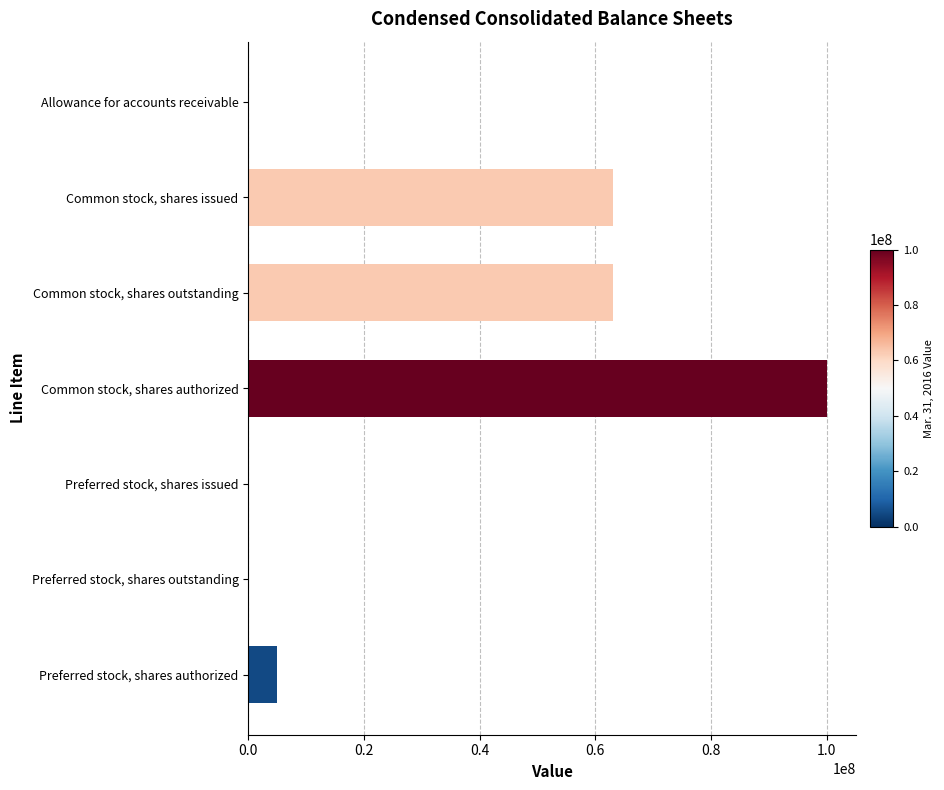

Which has a higher value, Common stock, shares issued or Common stock, shares authorized?

Common stock, shares authorized